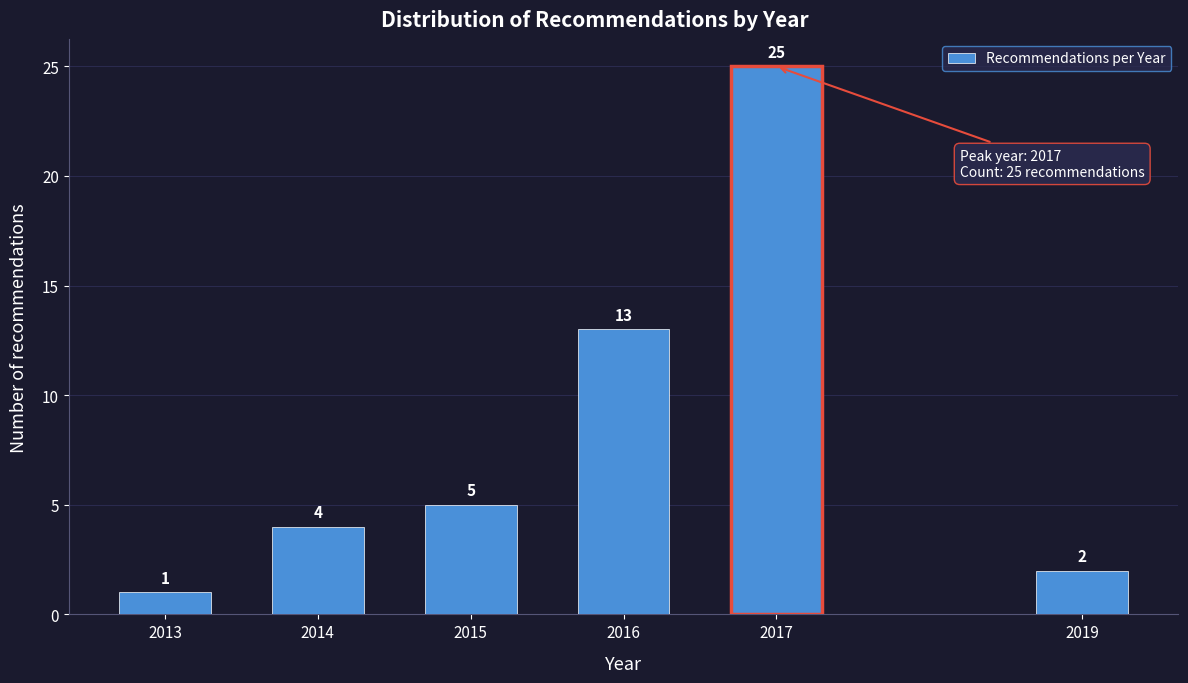

Reading right to left, extract all data points from this chart.

2019=2	2017=25	2016=13	2015=5	2014=4	2013=1